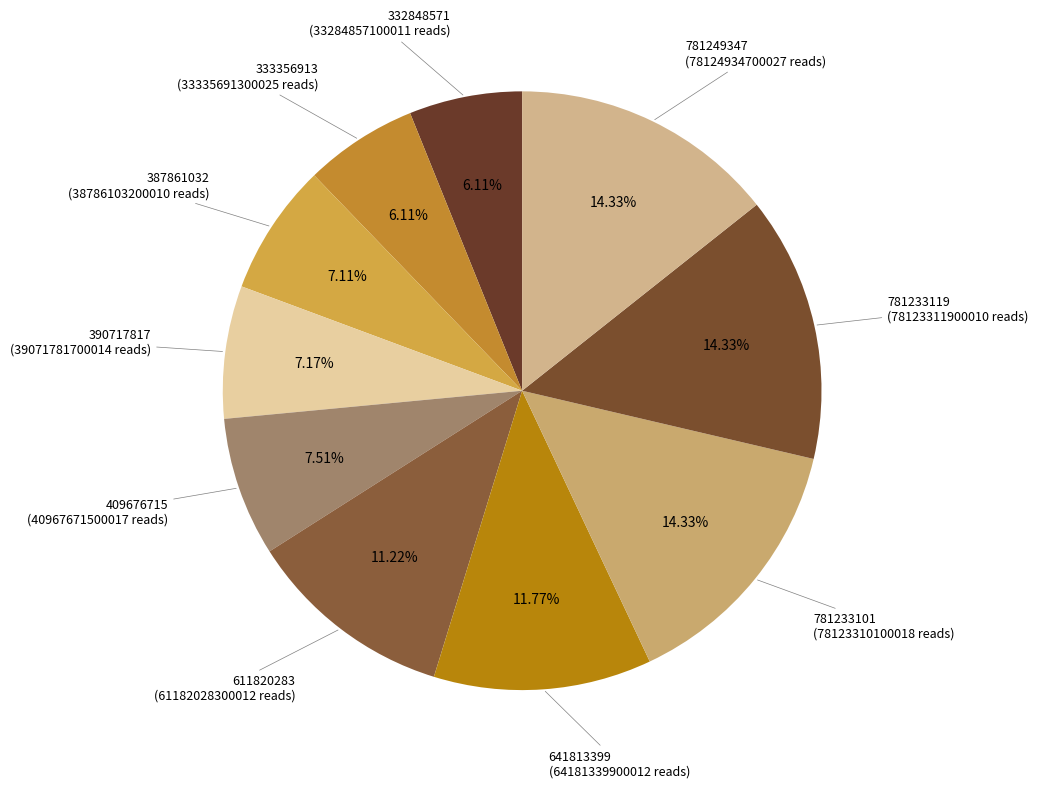

What percentage is the 390717817 slice, to the nearest percent?

7%